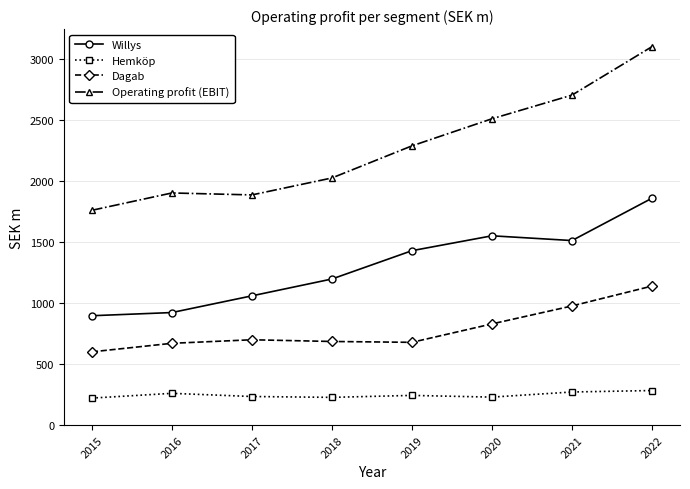

Which series has the widest spread of values?

Operating profit (EBIT)